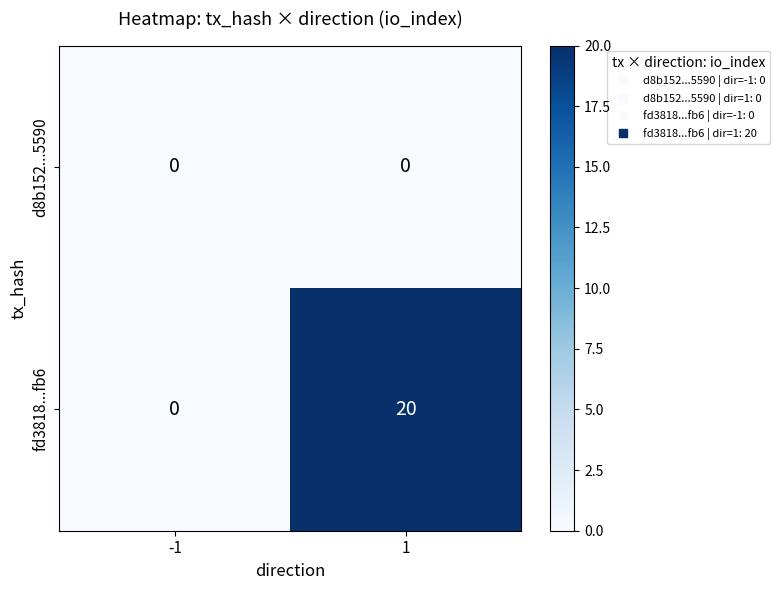

The value of fd3818...fb6 at 1 is 29. True or false?

False